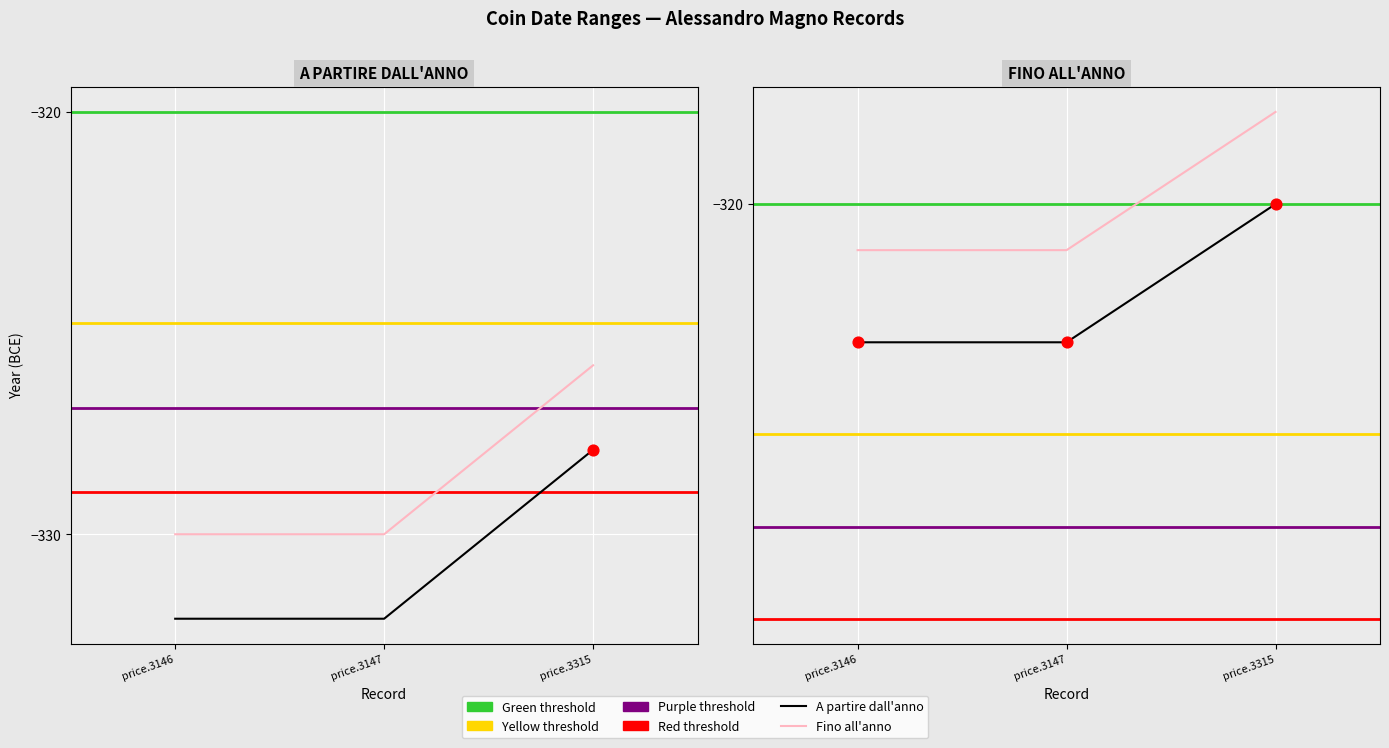

Is the value of Fino all’anno at price.3147 greater than the value of A partire dall’anno at price.3146?

Yes